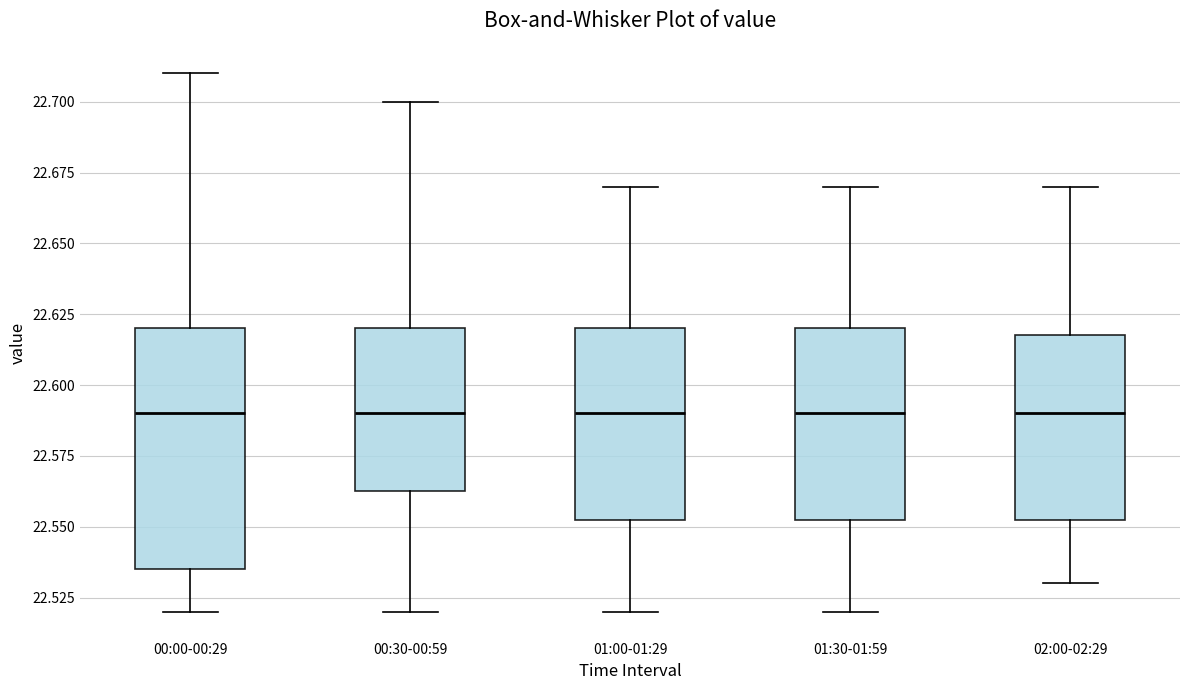

Reading left to right, read every box against the y-axis: the position of its median line, the range the box covers, and the ends of its whiskers. The values are not printed on the chart, so give them approximately, as read against the axis.

00:00-00:29: median 22.590, box 22.535 to 22.620, whiskers 22.520 to 22.710
00:30-00:59: median 22.590, box 22.565 to 22.620, whiskers 22.520 to 22.700
01:00-01:29: median 22.590, box 22.555 to 22.620, whiskers 22.520 to 22.670
01:30-01:59: median 22.590, box 22.555 to 22.620, whiskers 22.520 to 22.670
02:00-02:29: median 22.590, box 22.555 to 22.620, whiskers 22.530 to 22.670